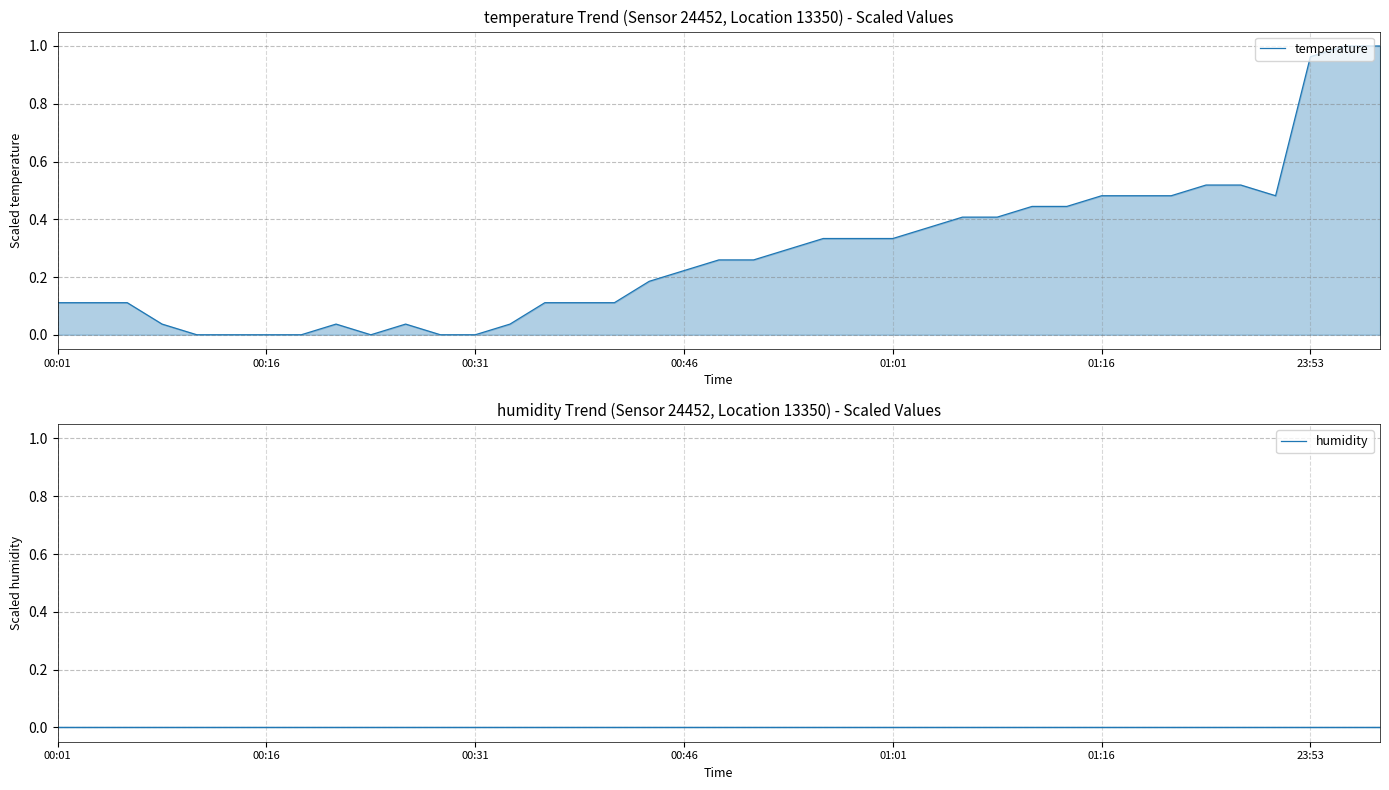

At how many categories does at least one series exceed 0?

32